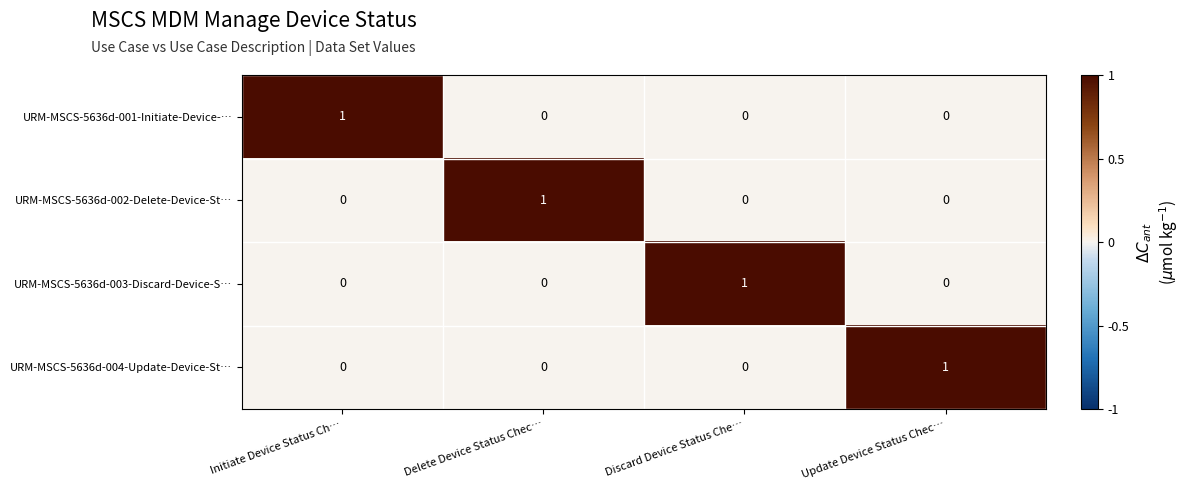

At which label does URM-MSCS-5636d-003-Discard-Device-S… reach its peak?

Discard Device Status Che…